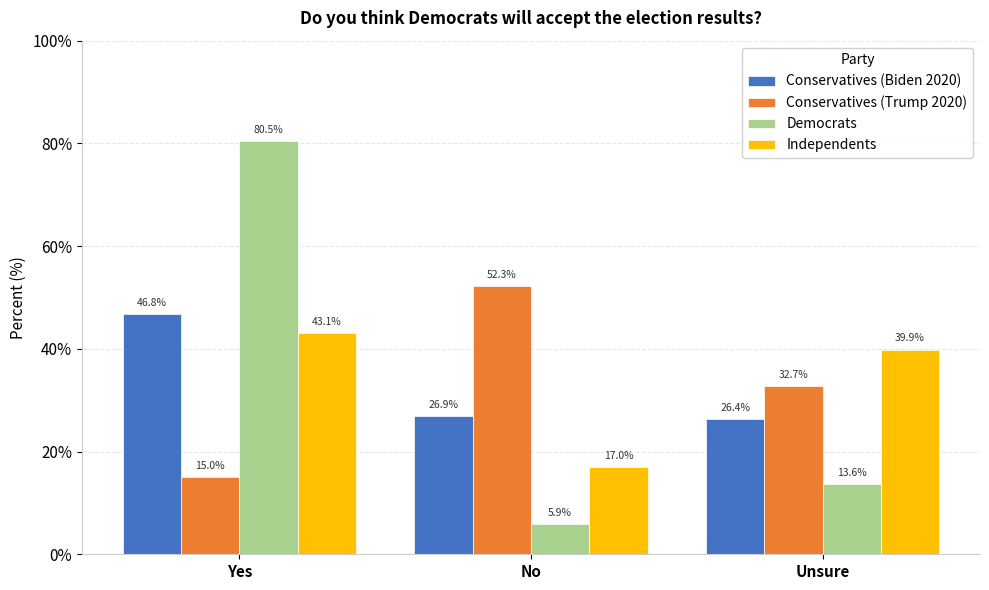

What is the total value across all series at Yes?

185.4